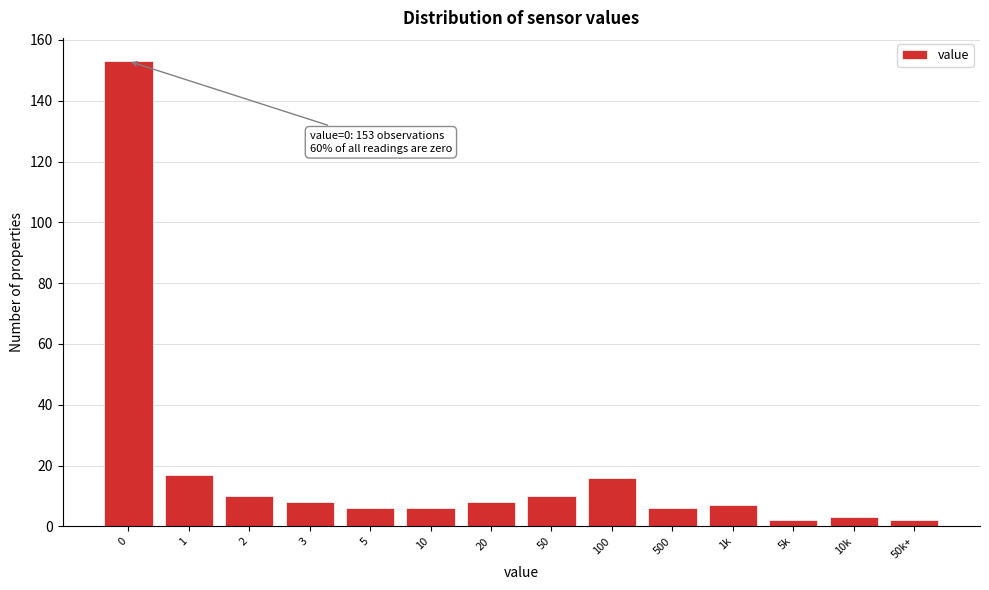

Reading right to left, extract all data points from this chart.

50k+=2	10k=3	5k=2	1k=7	500=6	100=16	50=10	20=8	10=6	5=6	3=8	2=10	1=17	0=153